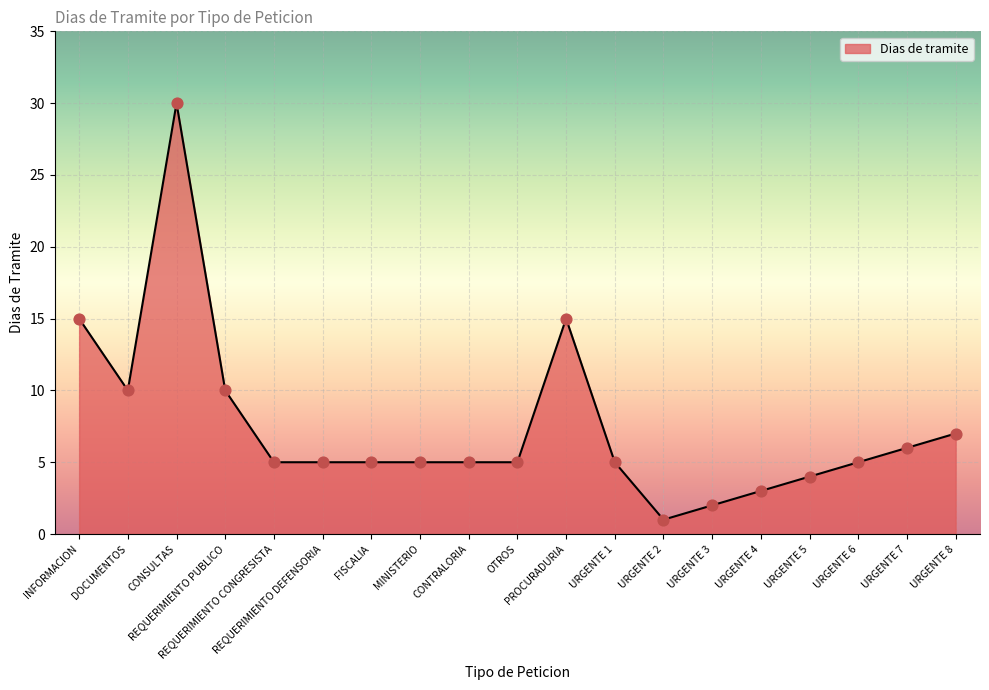

Between URGENTE 7 and OTROS, which is larger?

URGENTE 7